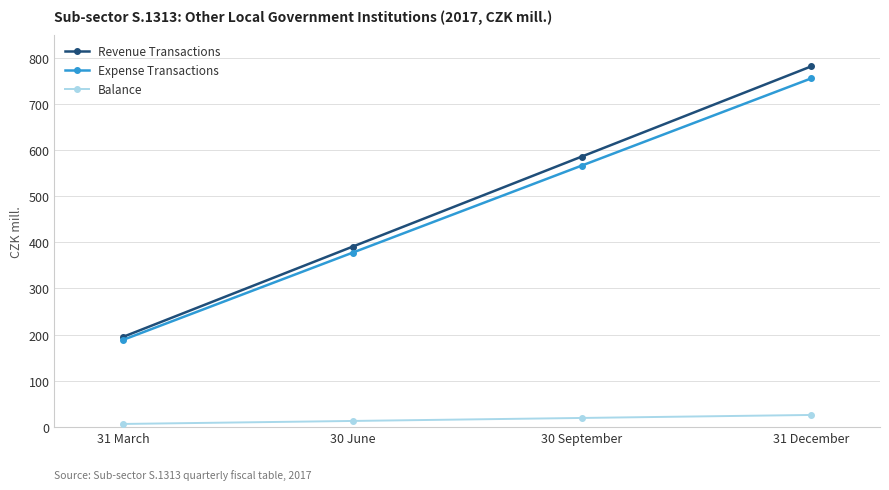

What is the spread (max minus min) of values at 31 December?

755.0